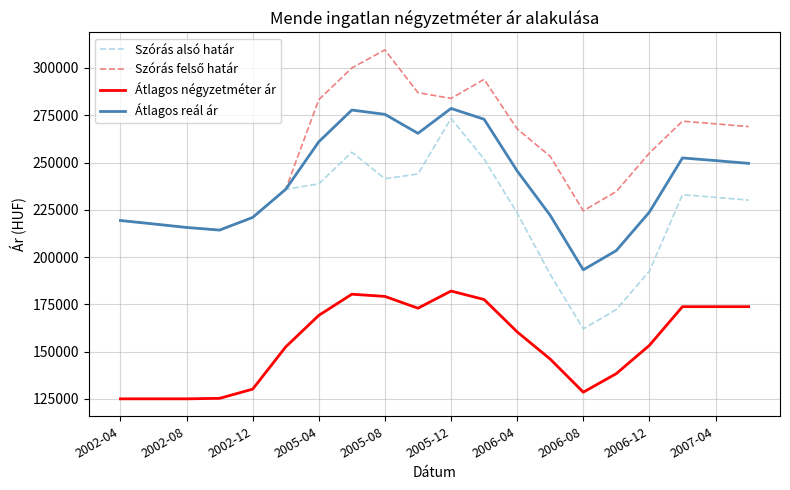

Is this an area chart (filled region under the line)?

No